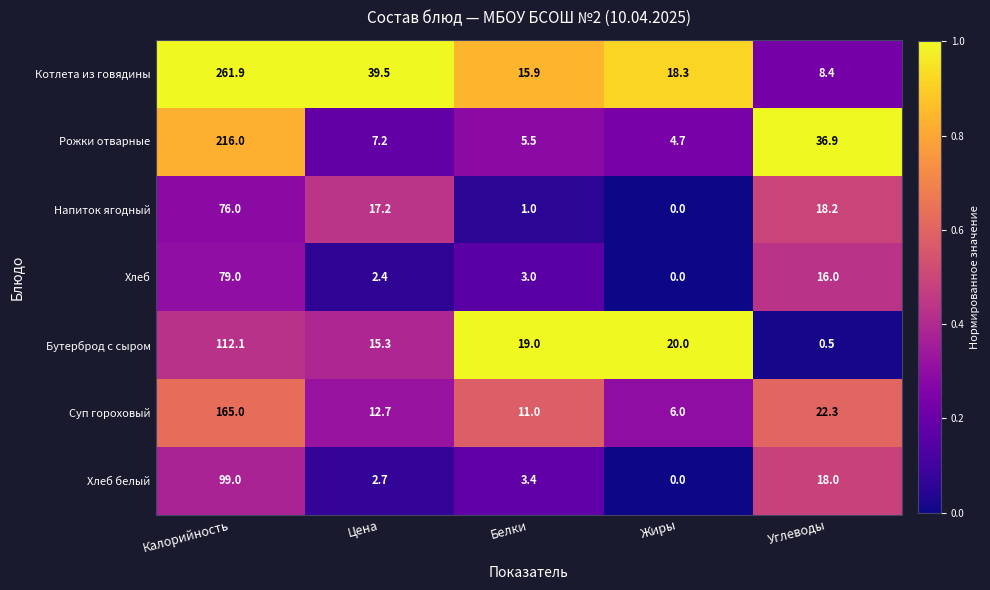

Which series has the largest range (max minus min)?

Котлета из говядины